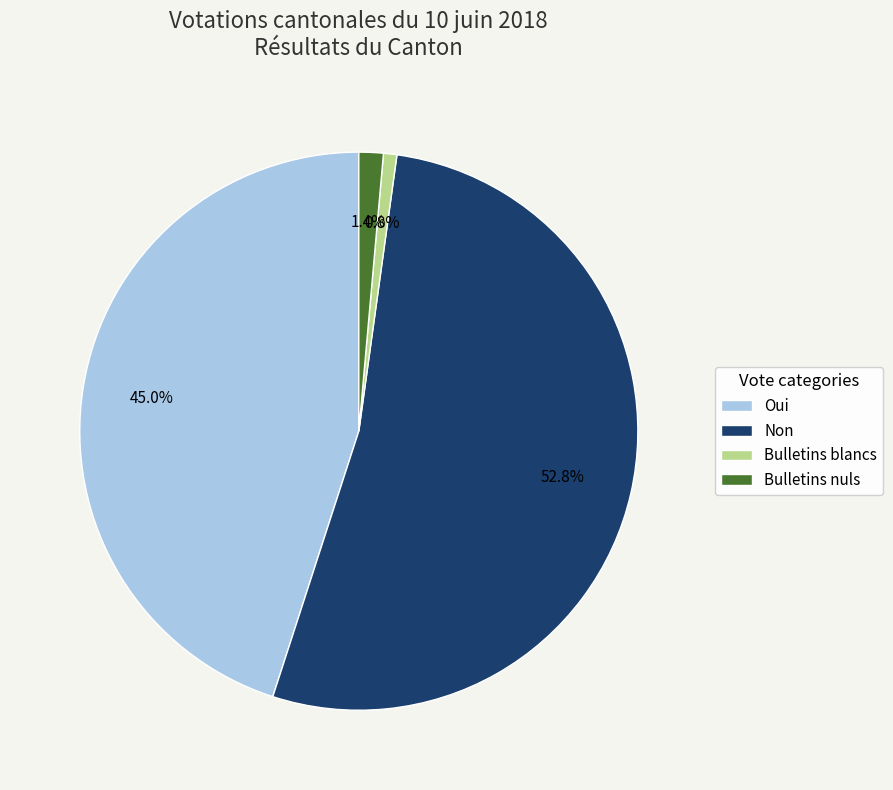

How many slices are in this pie chart?

4